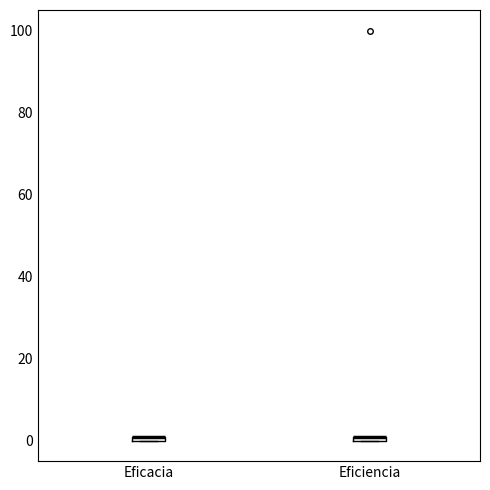

Where is the lower edge of the box for Eficiencia on the y-axis? The values are not printed on the chart, so give them approximately, as read against the axis.

0